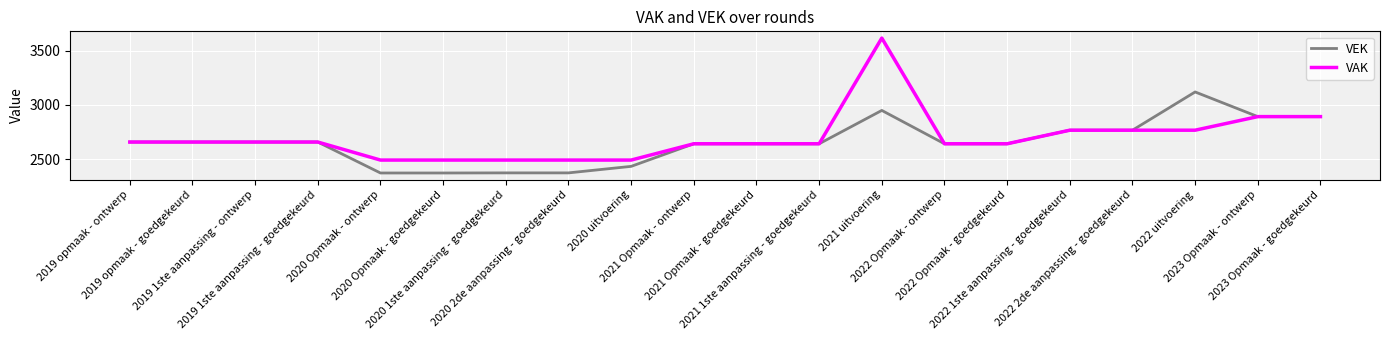

Which series has the widest spread of values?

VAK